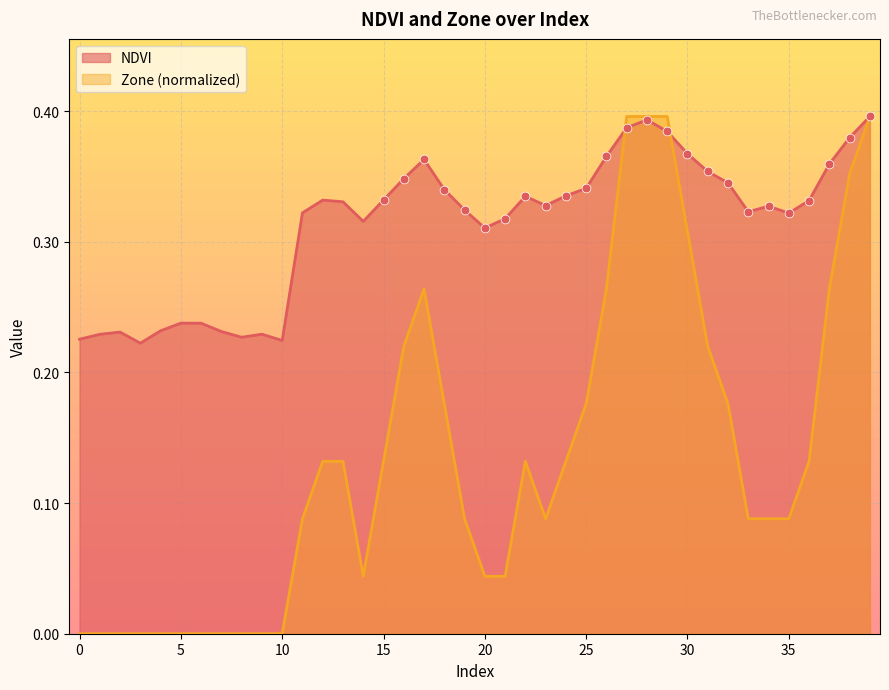

At how many categories does at least one series exceed 0?

40